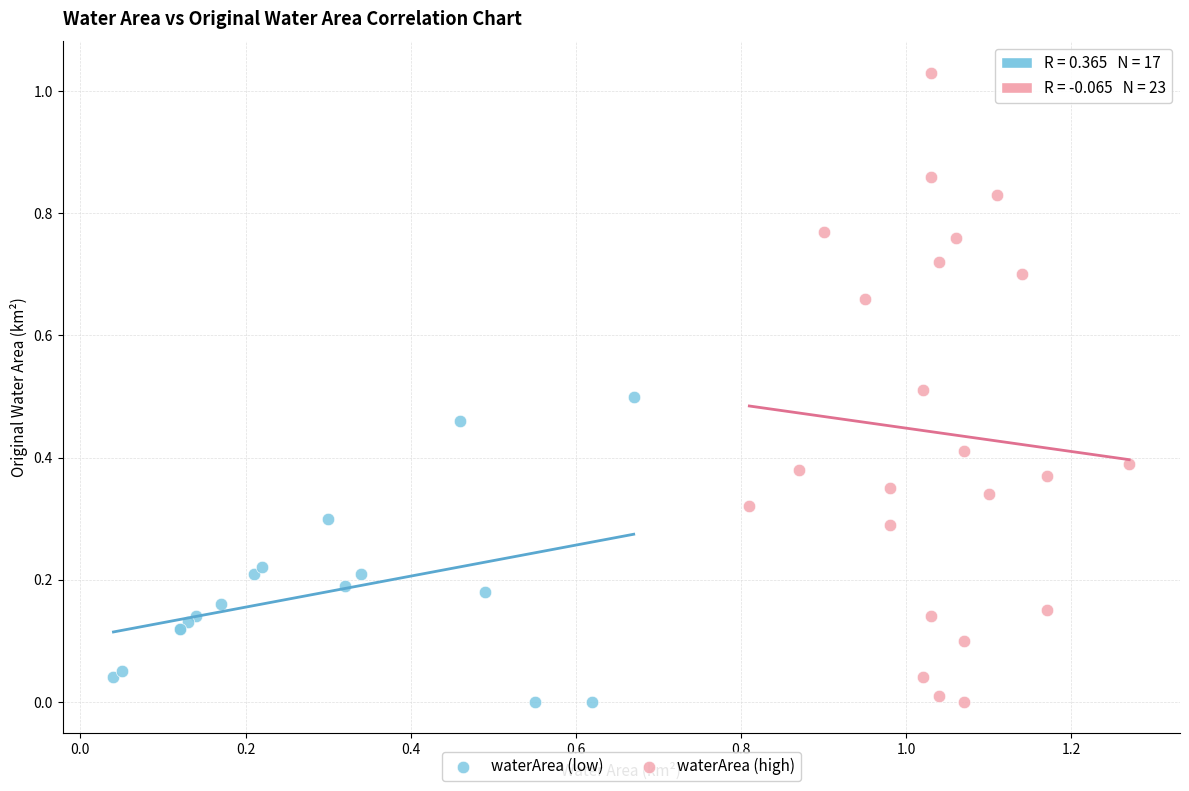

What are all the series names shown in the legend?

waterArea (low), waterArea (high)